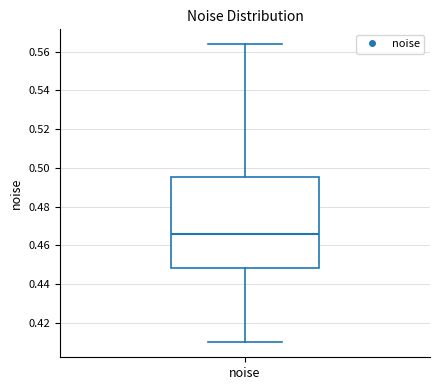

Transcribe this box plot: give where the median line is, the range the box spans, and where the two whiskers end, as read against the y-axis. The values are not printed on the chart, so give them approximately, as read against the axis.

median 0.466, box 0.448 to 0.496, whiskers 0.410 to 0.564